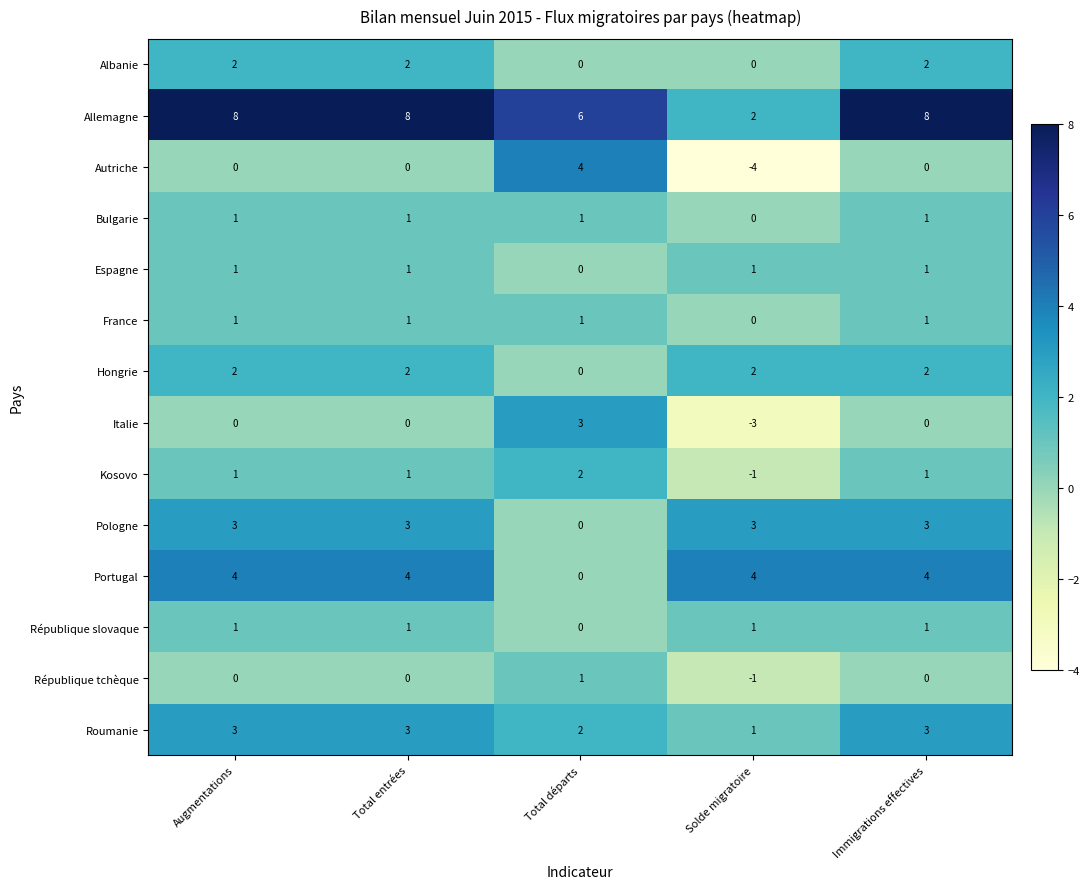

True or false: Roumanie has a value of 3 at Immigrations effectives.

True